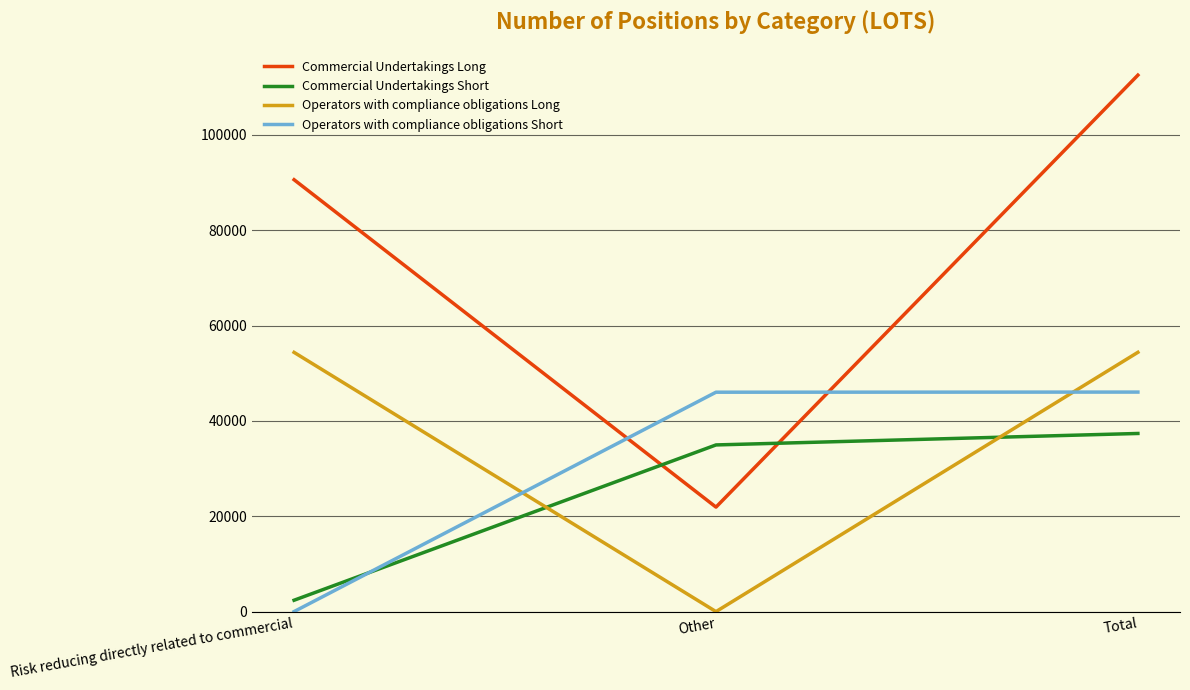

How many values in the Operators with compliance obligations Long series are below 54373?

1